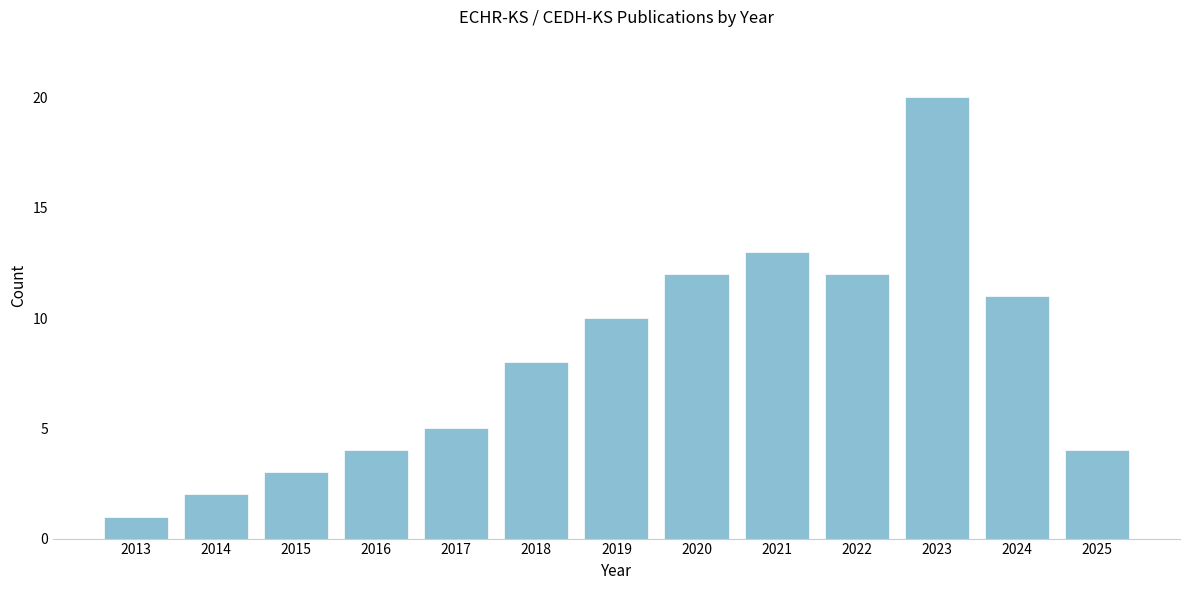

Reading right to left, what are all the values shown in this chart?

4	11	20	12	13	12	10	8	5	4	3	2	1